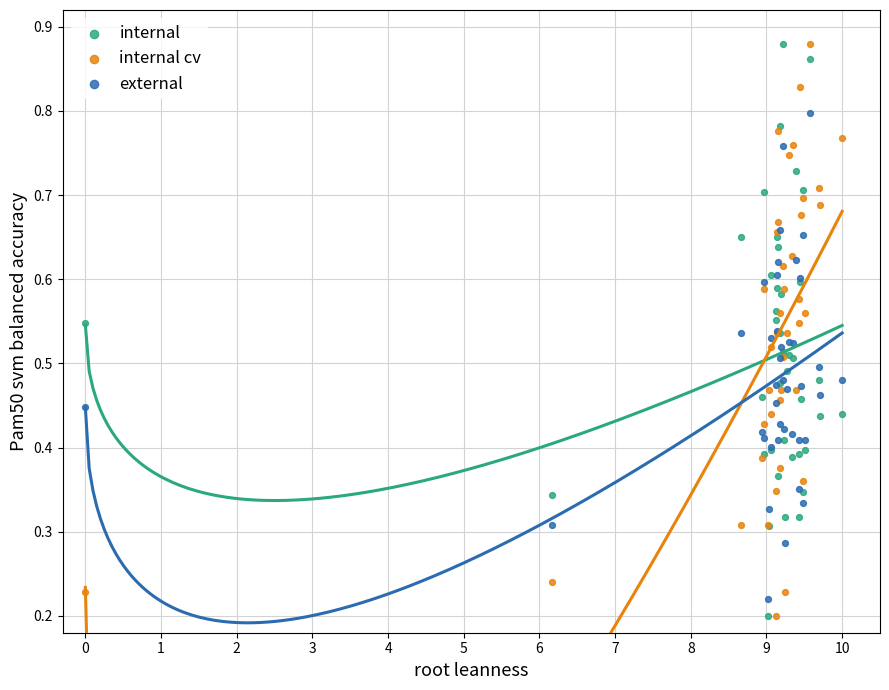

What are all the series names shown in the legend?

internal, internal cv, external